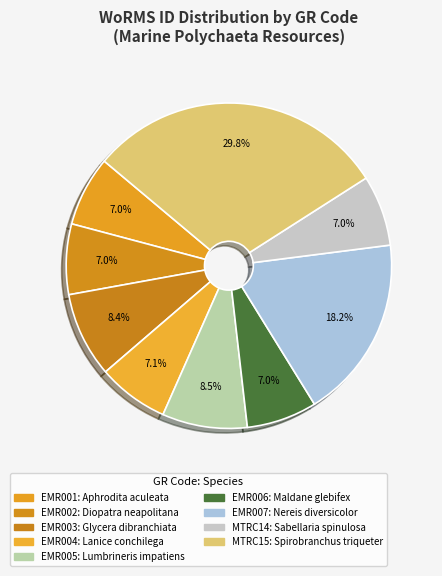

True or false: EMR005 accounts for 17% of the total.

False